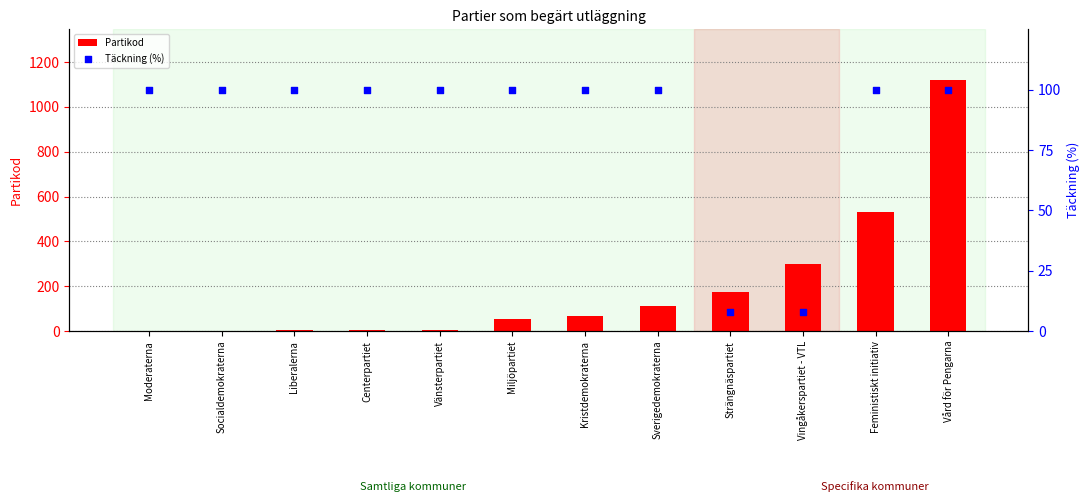

What are all the series names shown in the legend?

Partikod, Täckning (%)